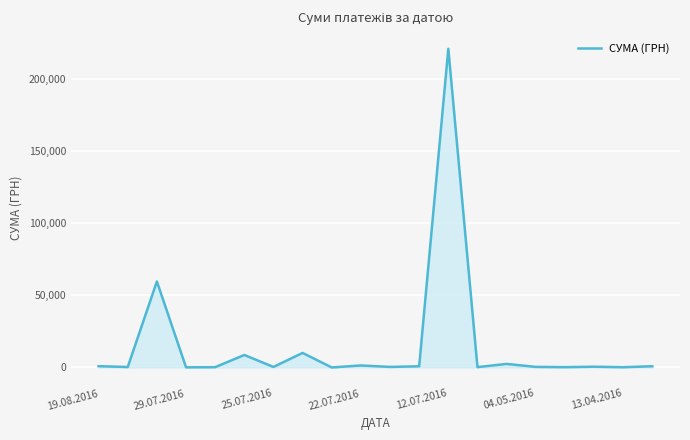

What is the greatest value displayed?

221138.5